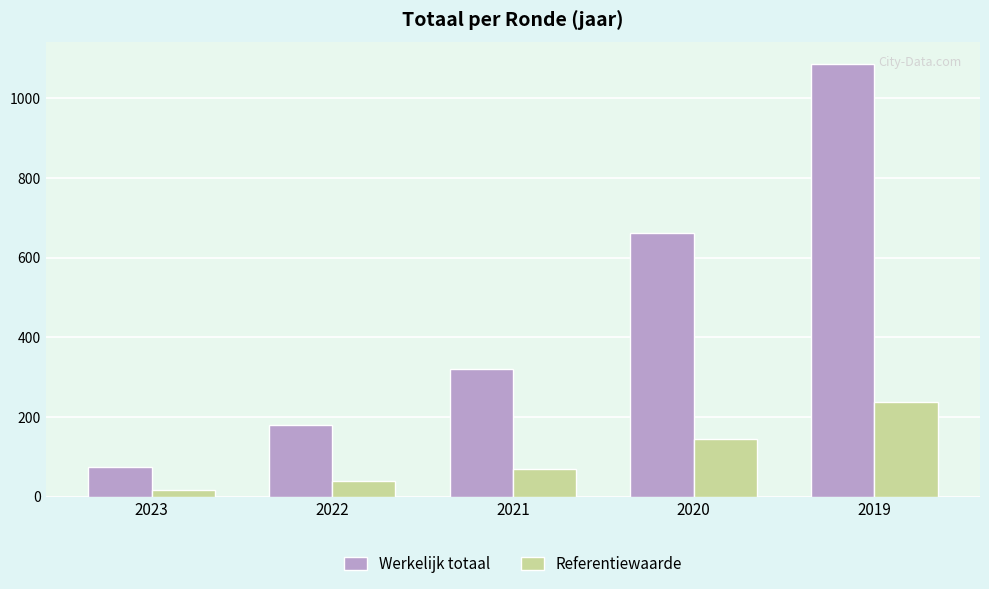

What is the sum of all Referentiewaarde values?

508